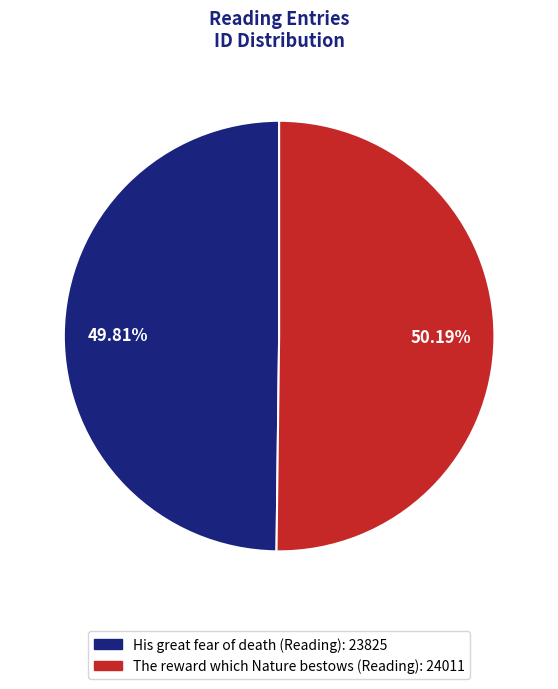

Is there any slice that represents more than half of the pie?

Yes